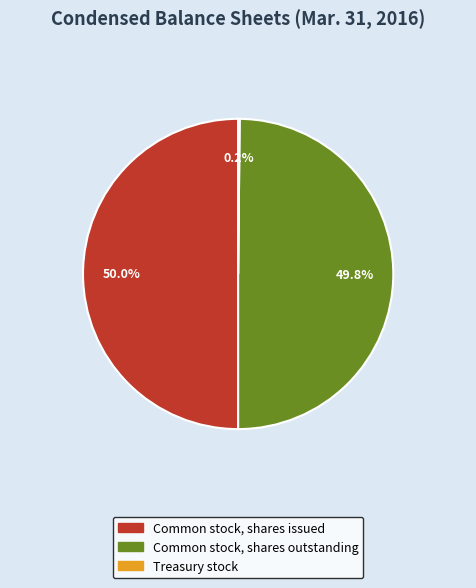

What portion of the pie excludes Common stock, shares outstanding?

50.2%